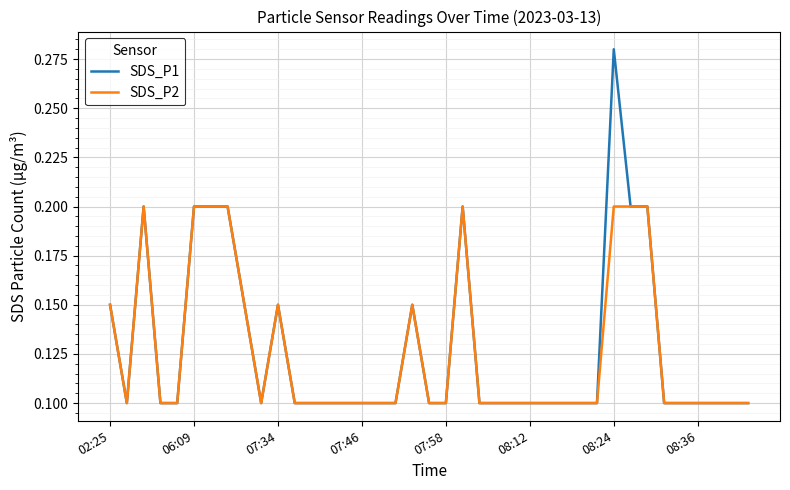

Which series has the widest spread of values?

SDS_P1